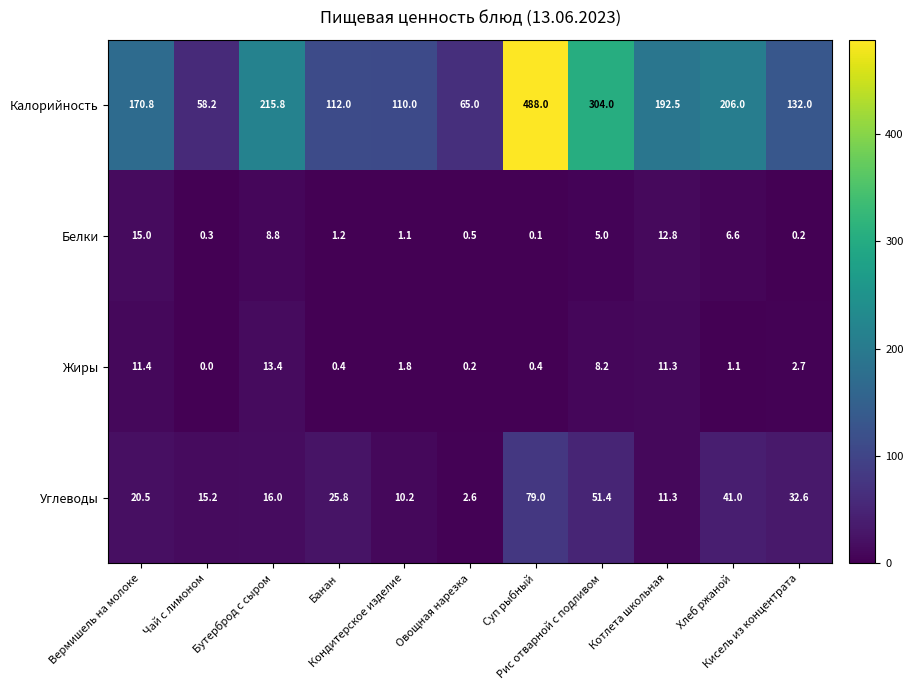

Which series has the largest total across all categories?

Калорийность